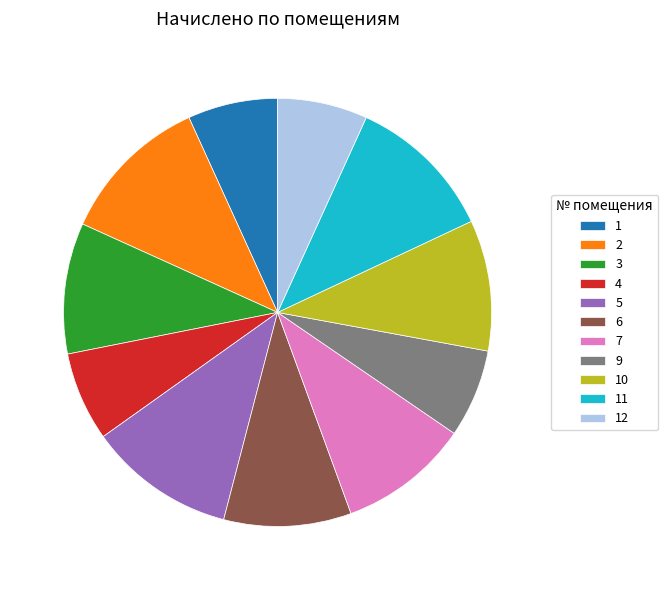

Count the number of slices in the pie.

11